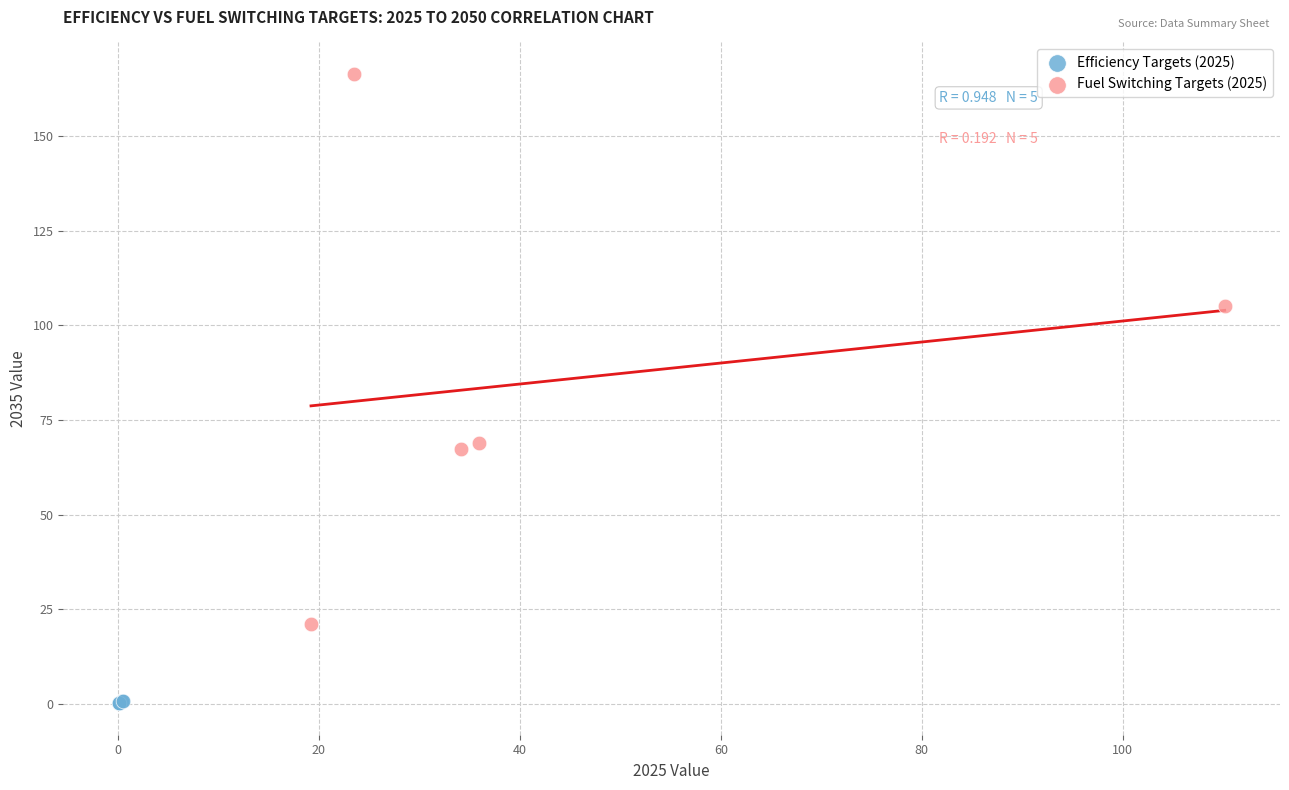

Which series has the largest Y range (max minus min)?

Fuel Switching Targets (2025)